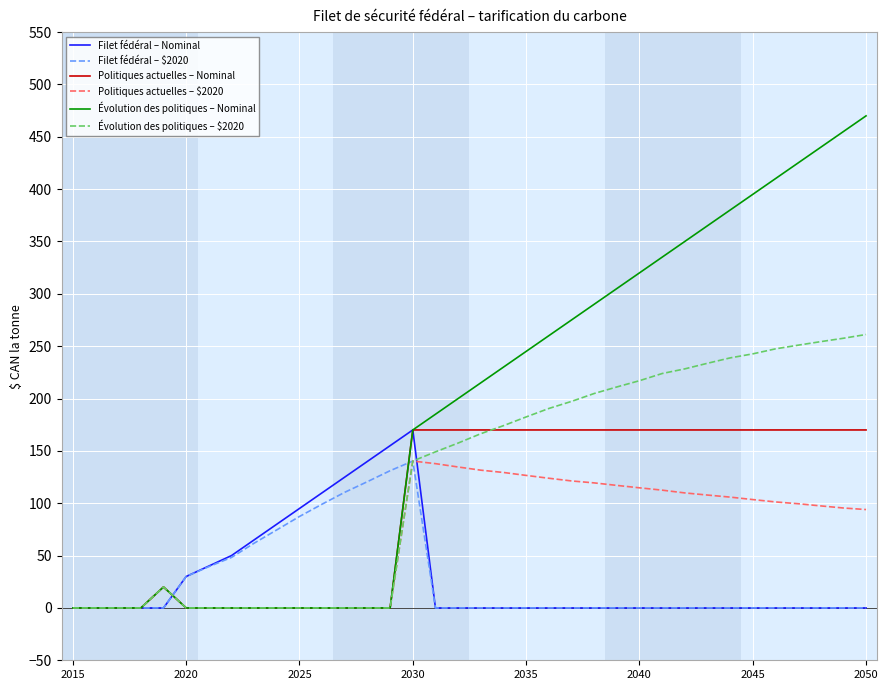

Which series has the largest total across all categories?

Évolution des politiques – Nominal